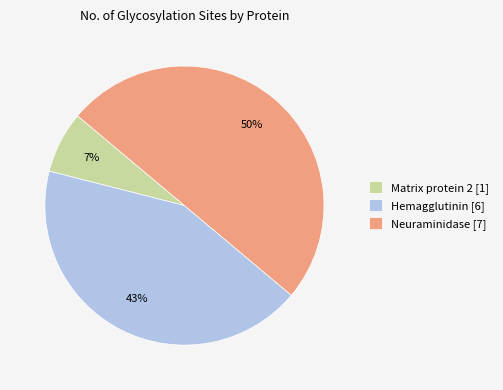

How many segments does this pie chart have?

3